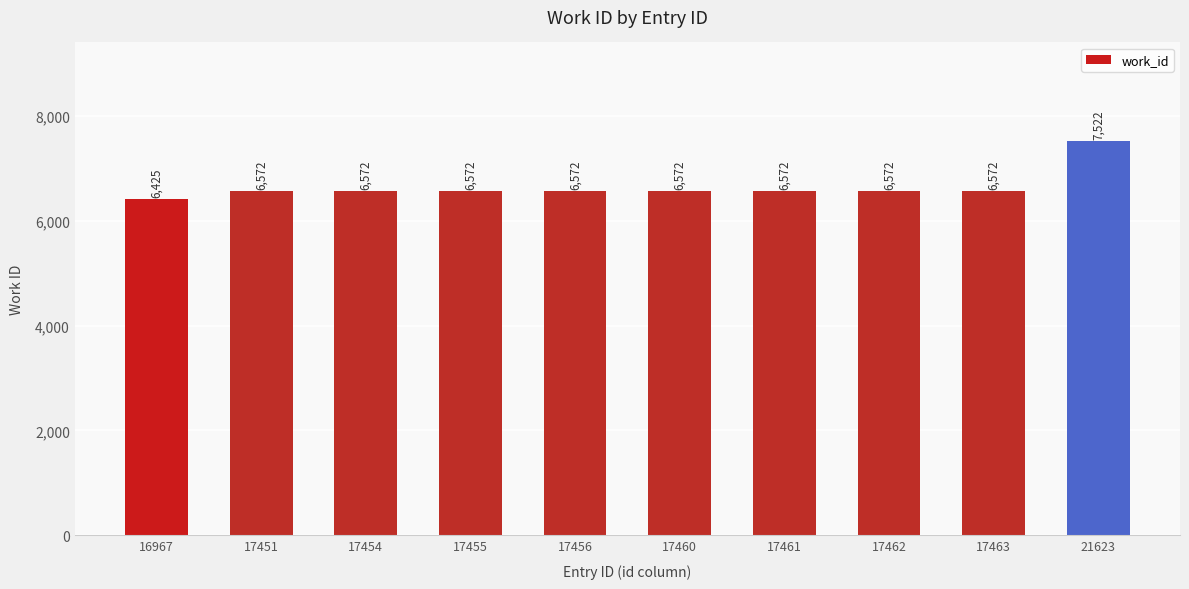

What is the greatest value displayed?

7522